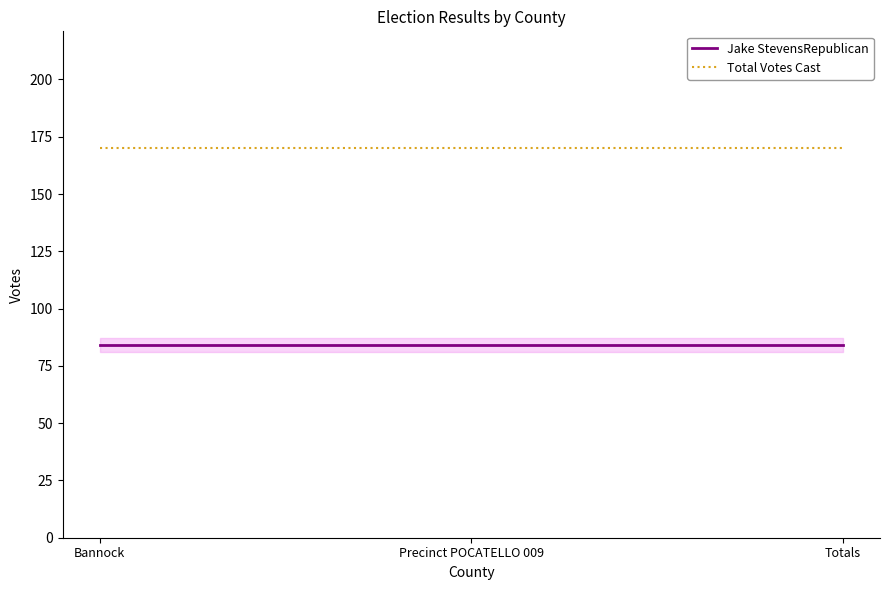

What is the maximum value shown in the chart?

170